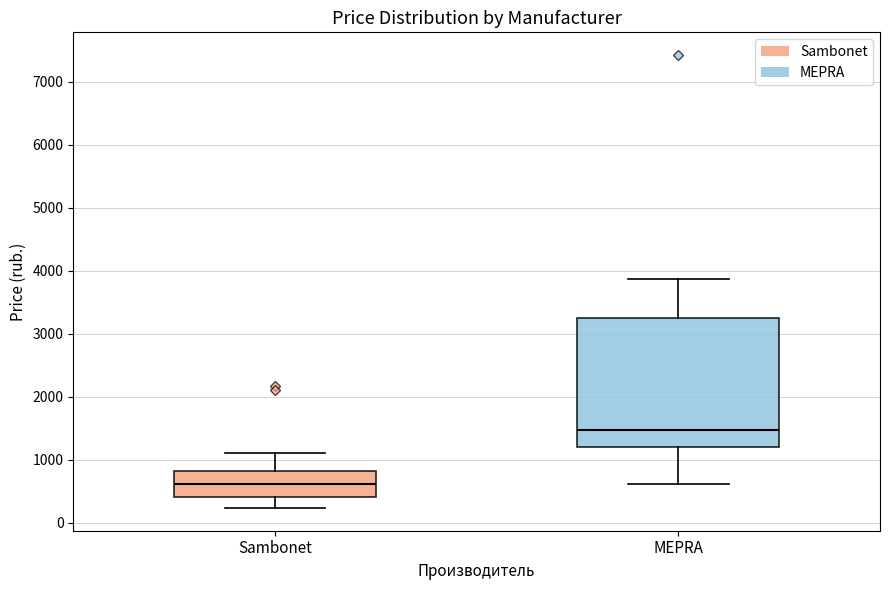

Which box has the highest median line?

MEPRA